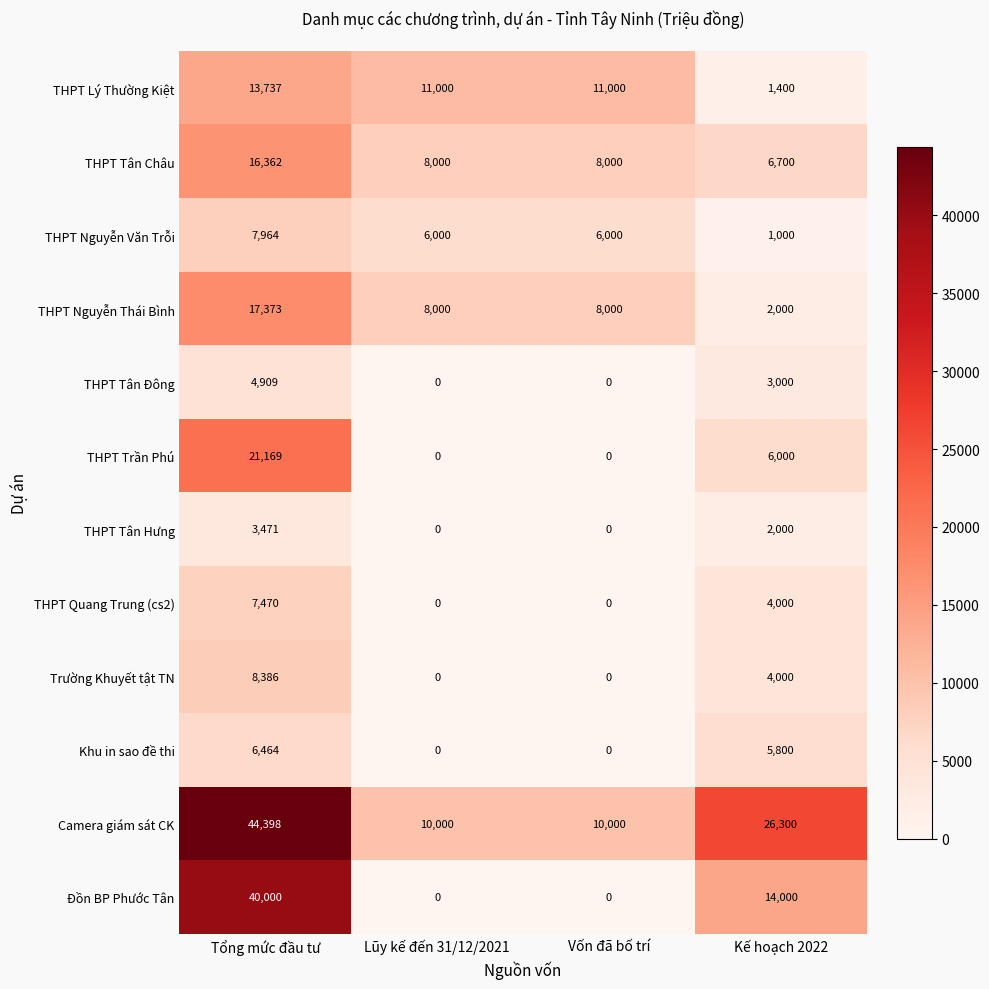

Where does the Đồn BP Phước Tân series first go above 14000?

Tổng mức đầu tư